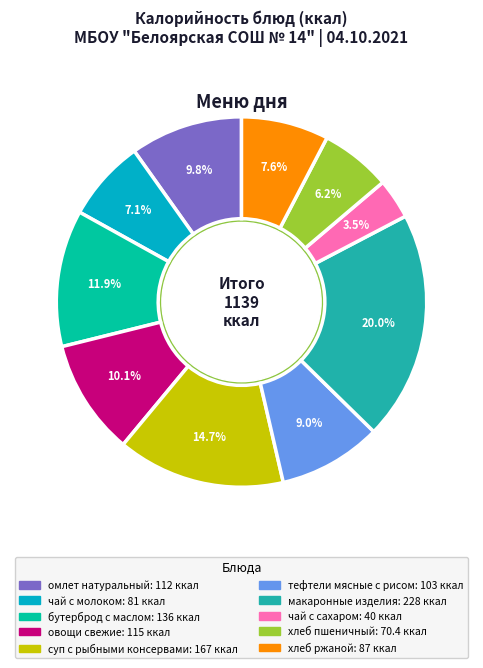

Which slice is the largest?

макаронные изделия